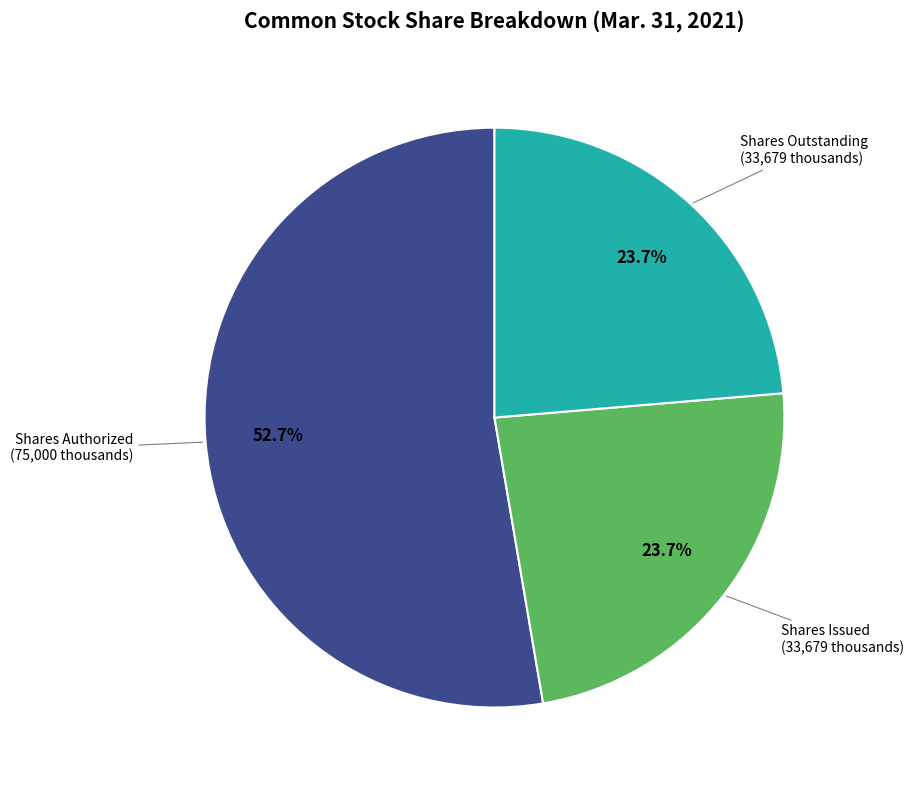

Does any single category account for the majority?

Yes